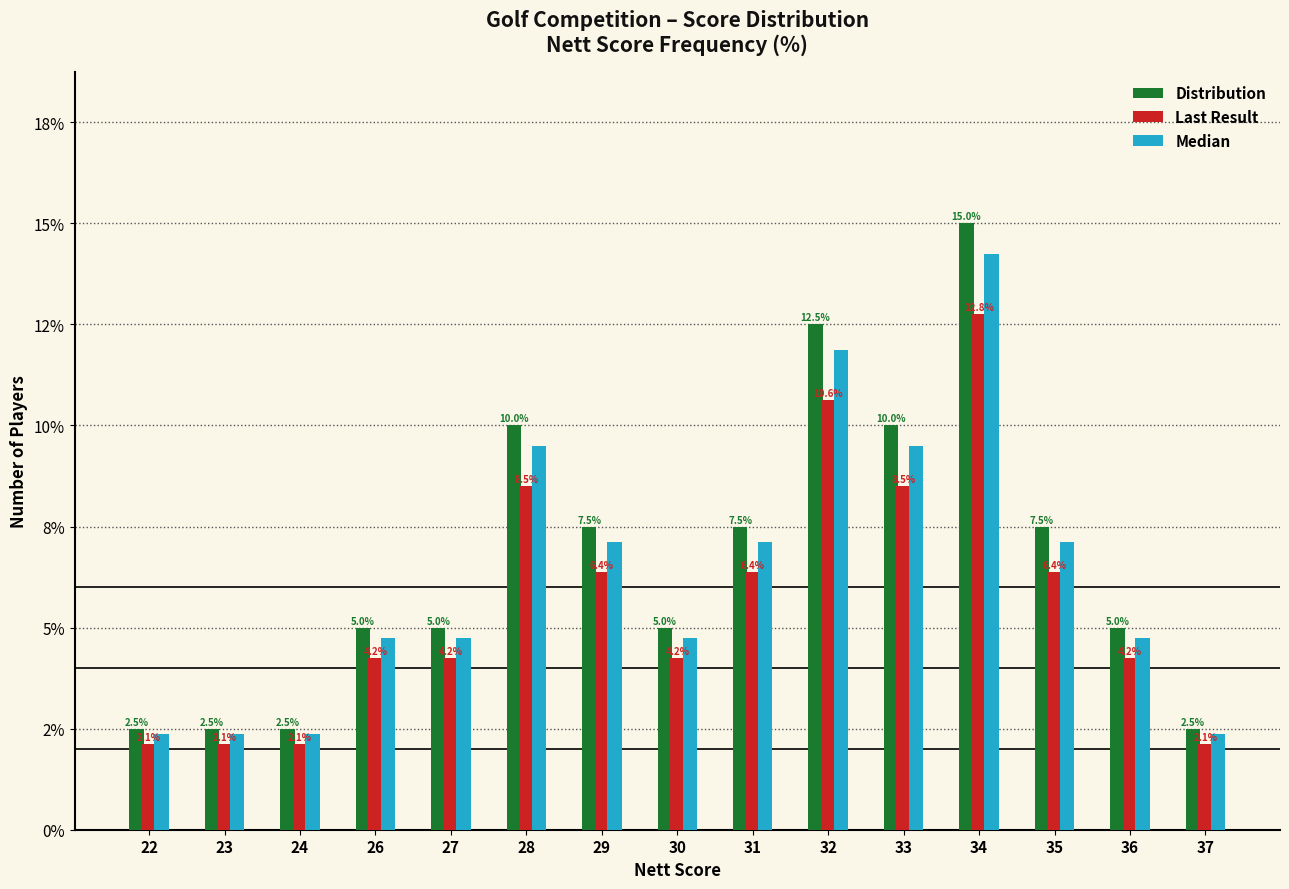

Are the bars grouped side by side (vs. stacked)?

Yes